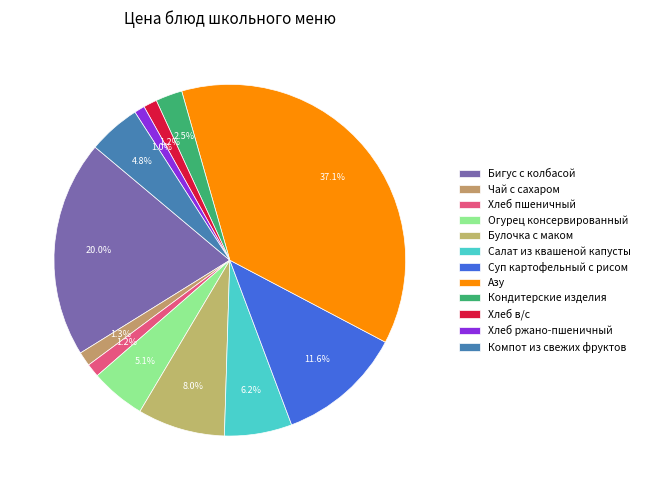

Is it true that Кондитерские изделия is 13% of the pie?

False